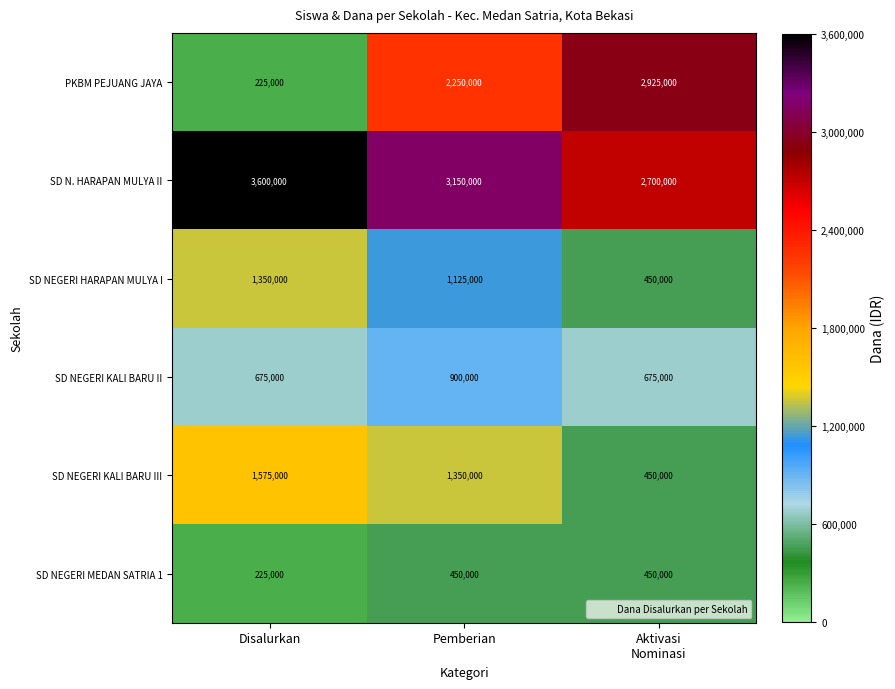

How many categories are shown in the chart?

3